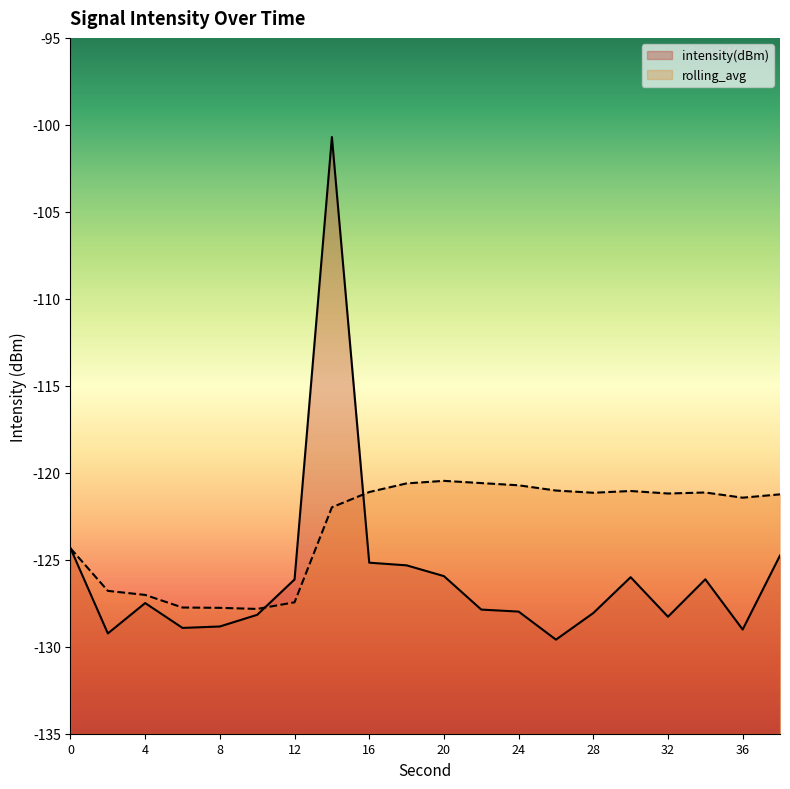

Is it true that intensity(dBm) equals -85.9 at 28?

False